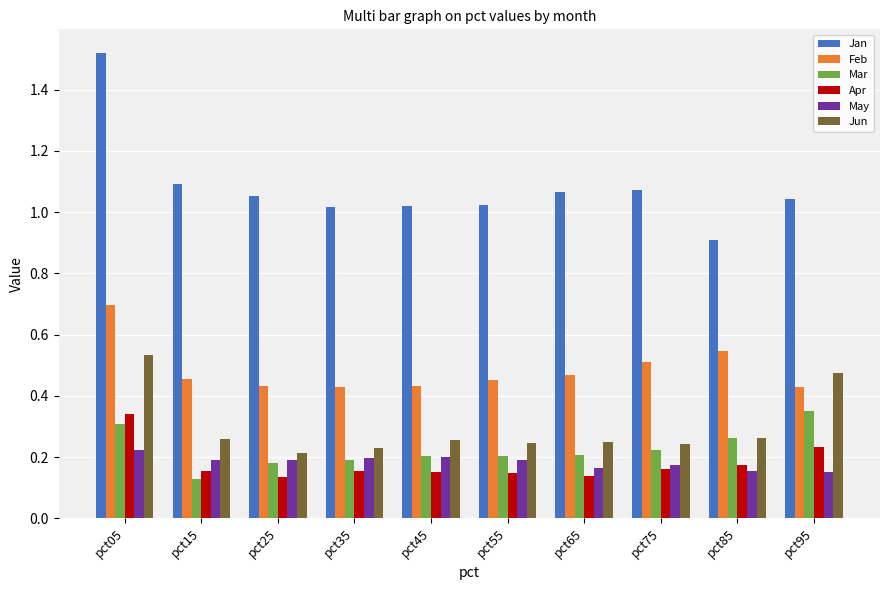

At which category is the sum across all series the highest?

pct05